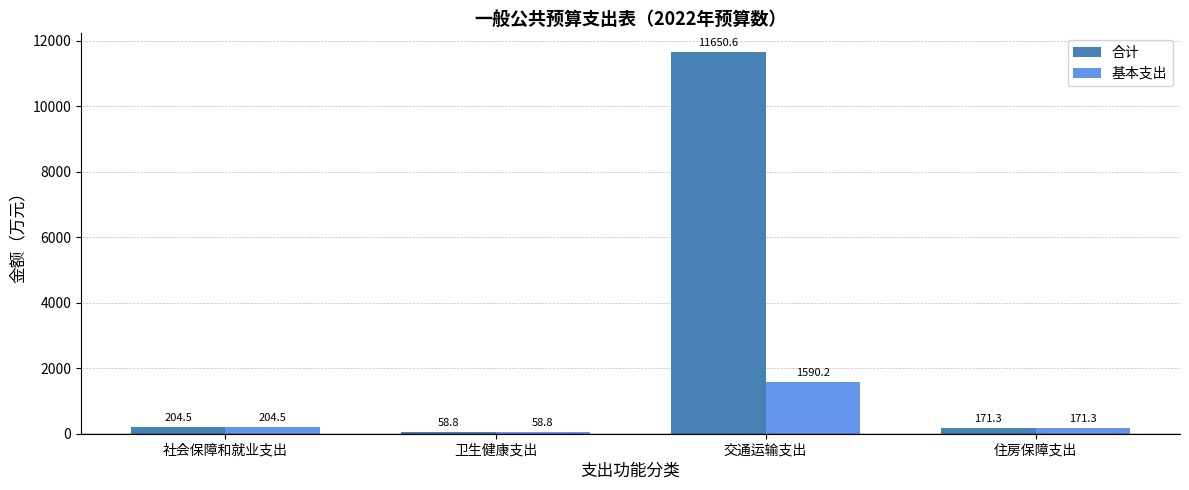

What position from the right is 交通运输支出?

2